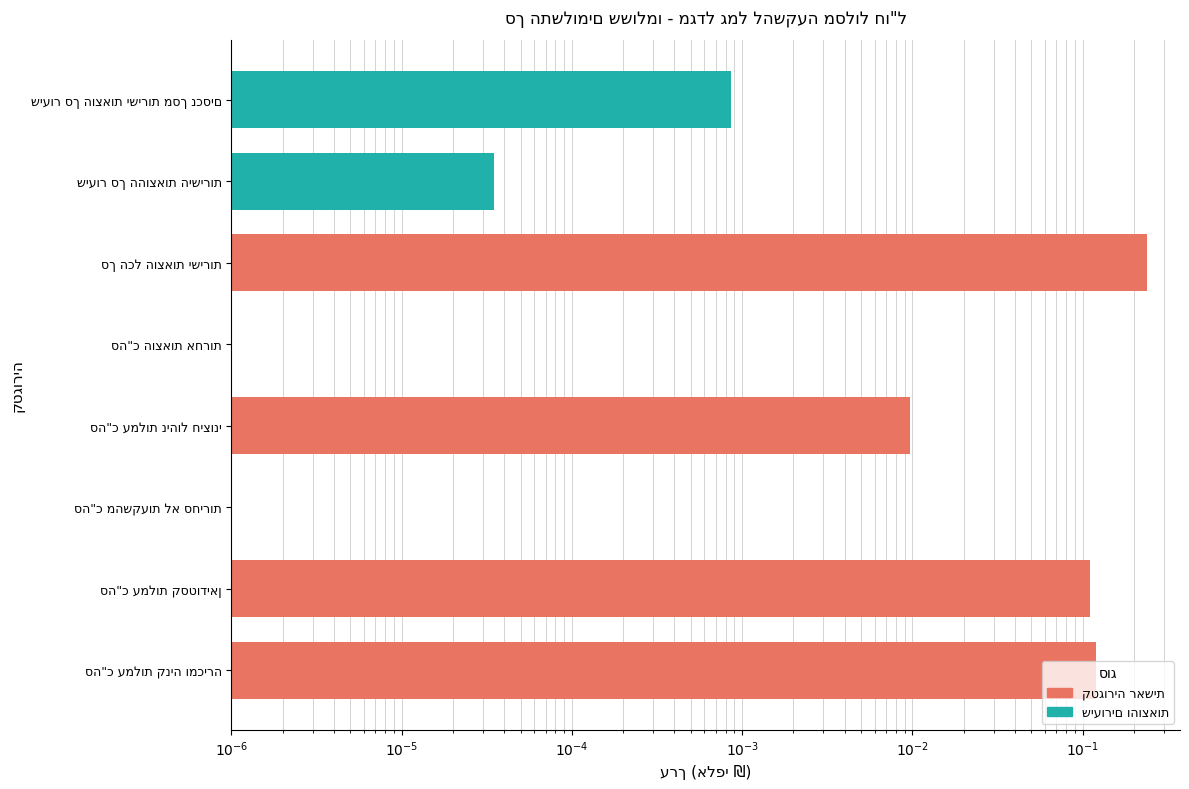

At which category does the chart reach its minimum across all series?

סה"כ מהשקעות לא סחירות